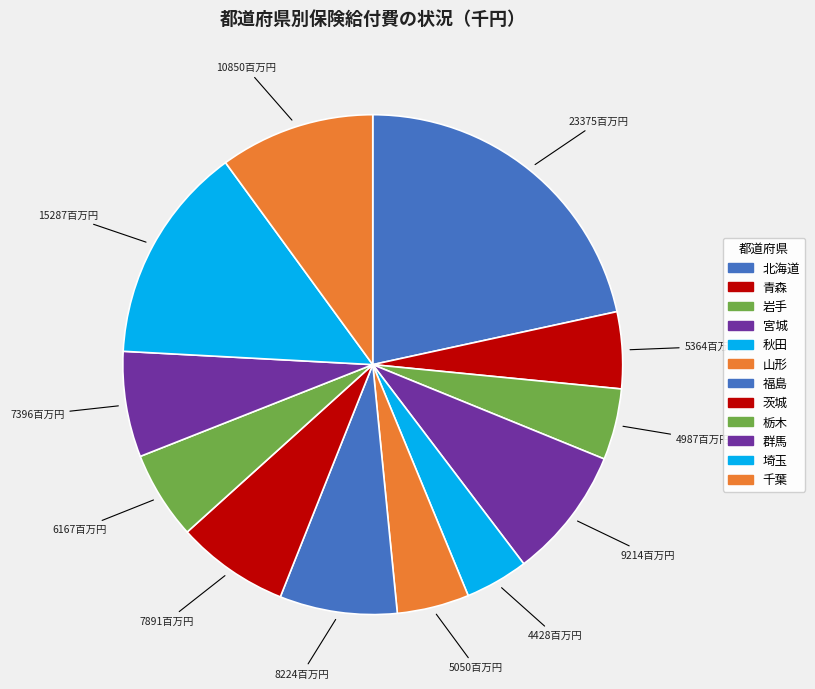

What is the change in value from 岩手 to 宮城?

+4227172.6